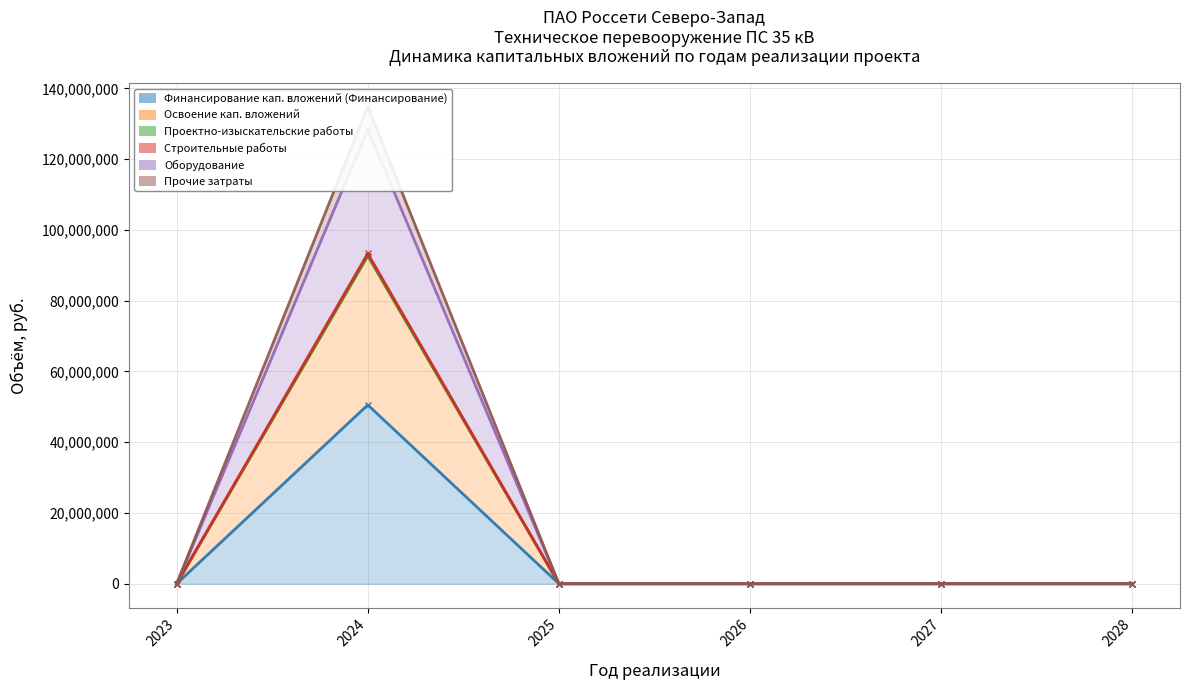

What is the difference between the Финансирование кап. вложений (Финансирование) values at 2026 and 2024?

93342046